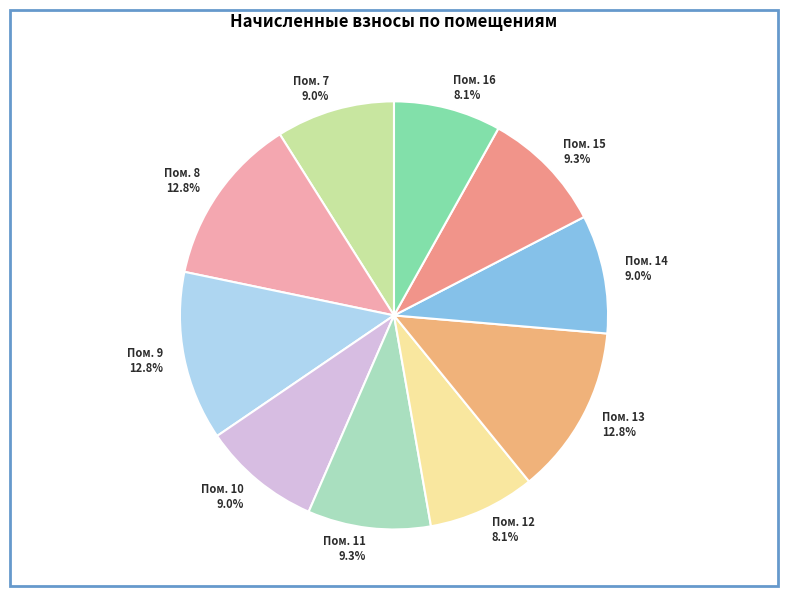

How many segments does this pie chart have?

10